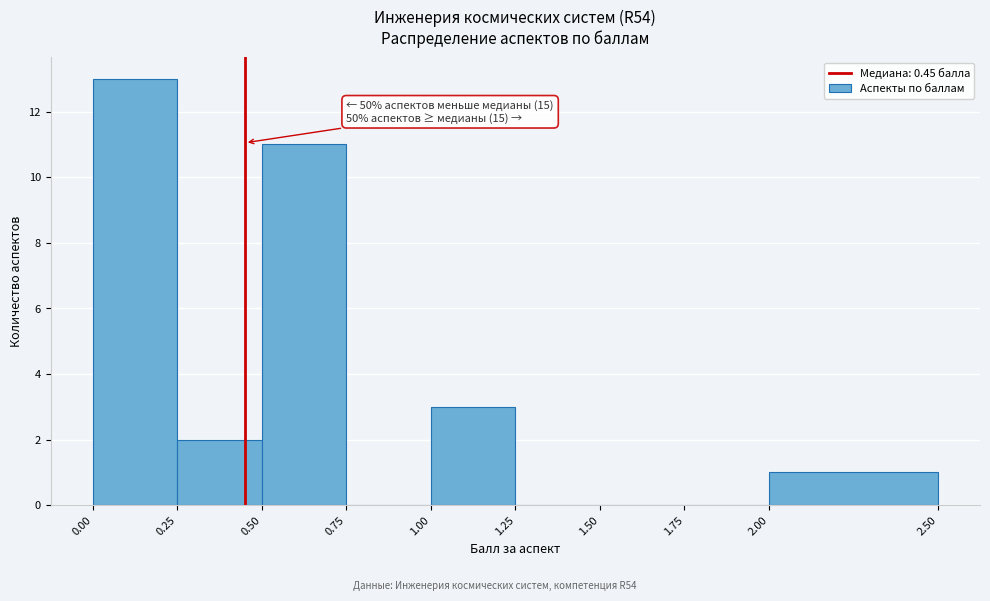

Which range on the x-axis has the tallest bar?

0.00 to 0.25